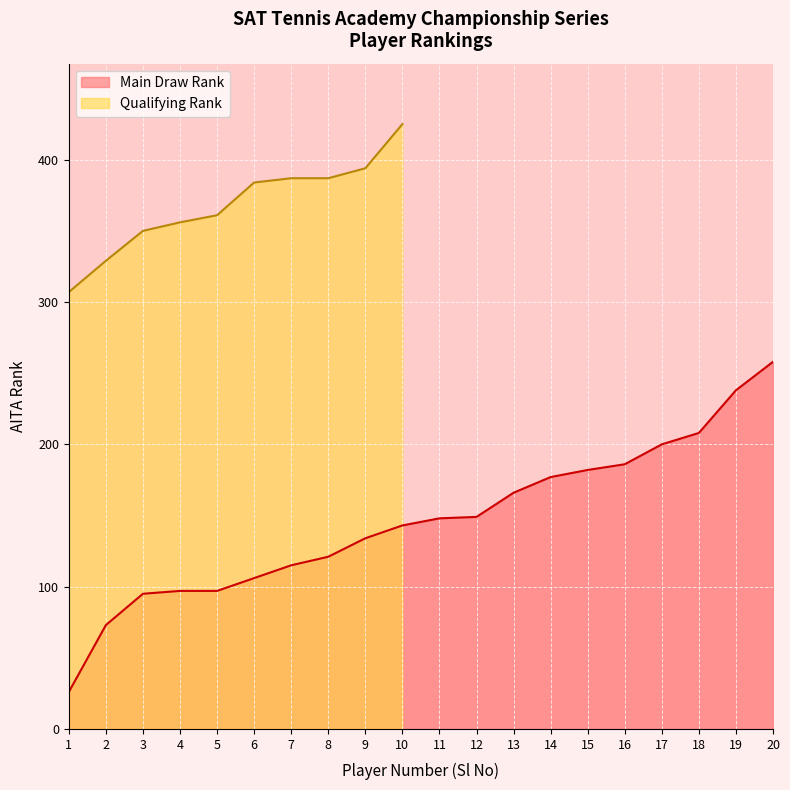

What is the value of the 8th point from the left?

121